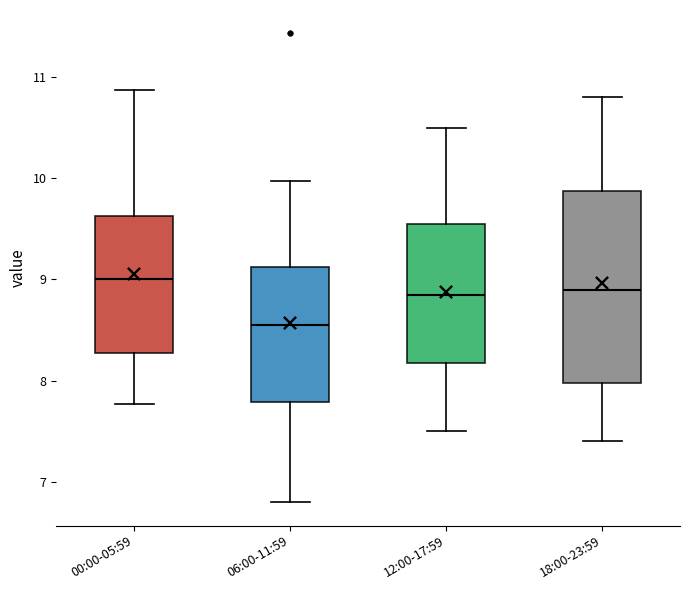

Reading left to right, read every box against the y-axis: the position of its median line, the range the box covers, and the ends of its whiskers. The values are not printed on the chart, so give them approximately, as read against the axis.

00:00-05:59: median 9.0, box 8.3 to 9.6, whiskers 7.8 to 10.9
06:00-11:59: median 8.6, box 7.8 to 9.1, whiskers 6.8 to 10.0
12:00-17:59: median 8.9, box 8.2 to 9.6, whiskers 7.5 to 10.5
18:00-23:59: median 8.9, box 8.0 to 9.9, whiskers 7.4 to 10.8